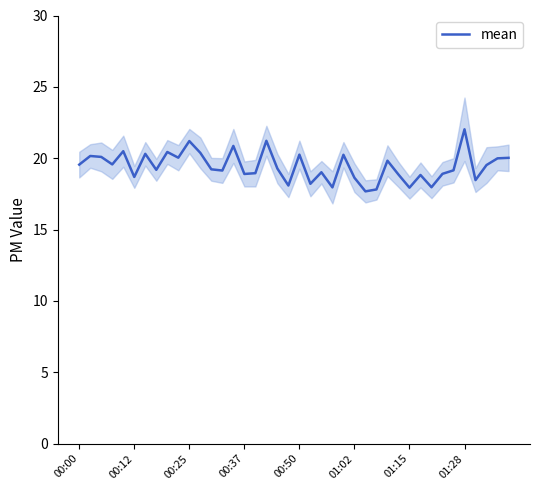

What is the sum of the values at 36 and 18?

37.7